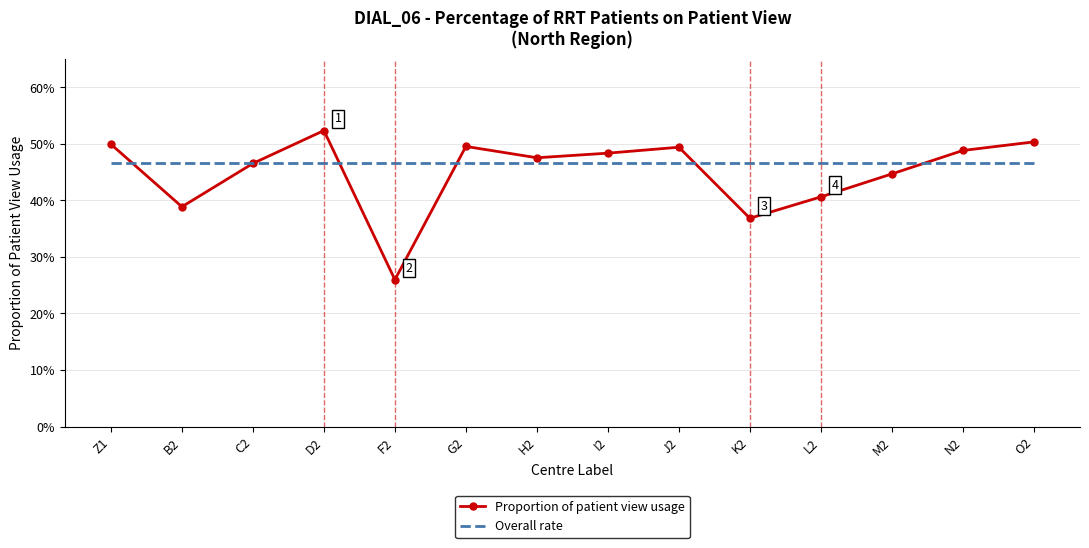

What is the greatest value displayed?

0.5